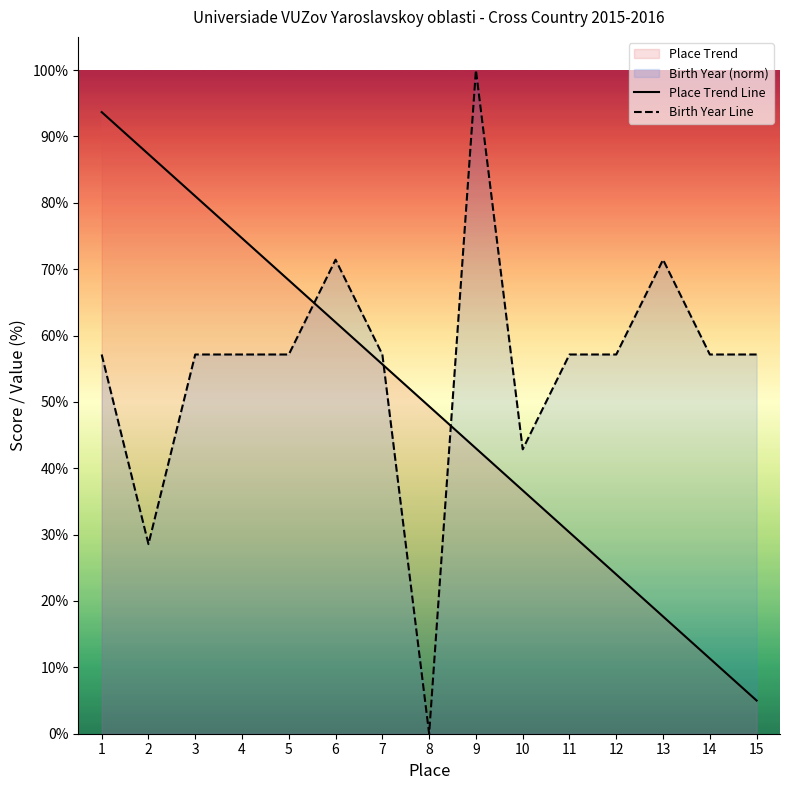

Reading left to right, what are all the values shown in this chart?

Participant Count by Place: 1=93.7	2=87.3	3=81.0	4=74.7	5=68.3	6=62.0	7=55.7	8=49.3	9=43.0	10=36.7	11=30.3	12=24.0	13=17.7	14=11.3	15=5.0
Birth Year: 1=57.1	2=28.6	3=57.1	4=57.1	5=57.1	6=71.4	7=57.1	8=0.0	9=100.0	10=42.9	11=57.1	12=57.1	13=71.4	14=57.1	15=57.1